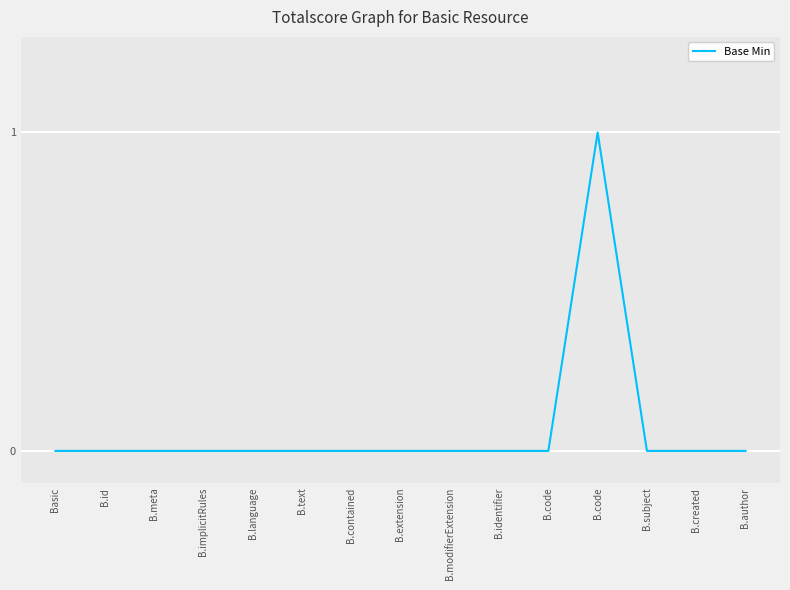

Count the values in the range 0 to 1.

15